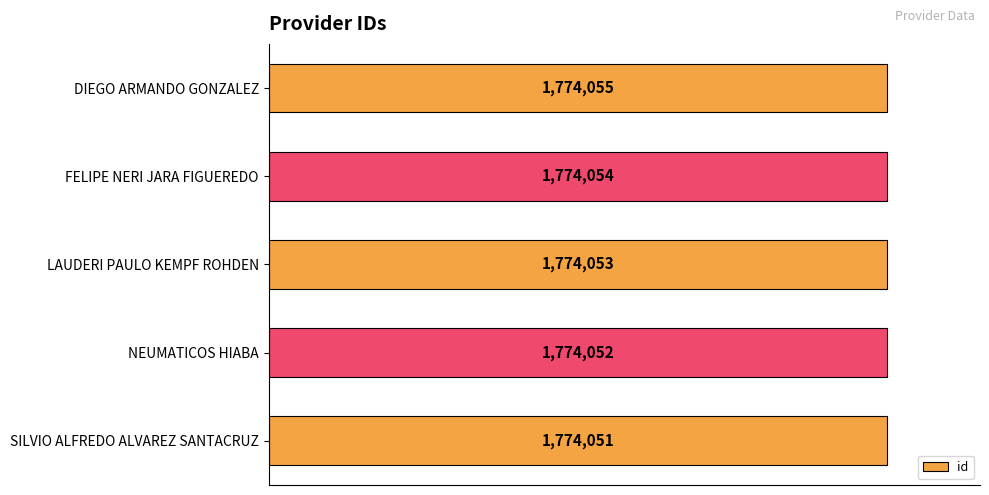

Rank the categories by value from lowest to highest.

SILVIO ALFREDO ALVAREZ SANTACRUZ, NEUMATICOS HIABA, LAUDERI PAULO KEMPF ROHDEN, FELIPE NERI JARA FIGUEREDO, DIEGO ARMANDO GONZALEZ